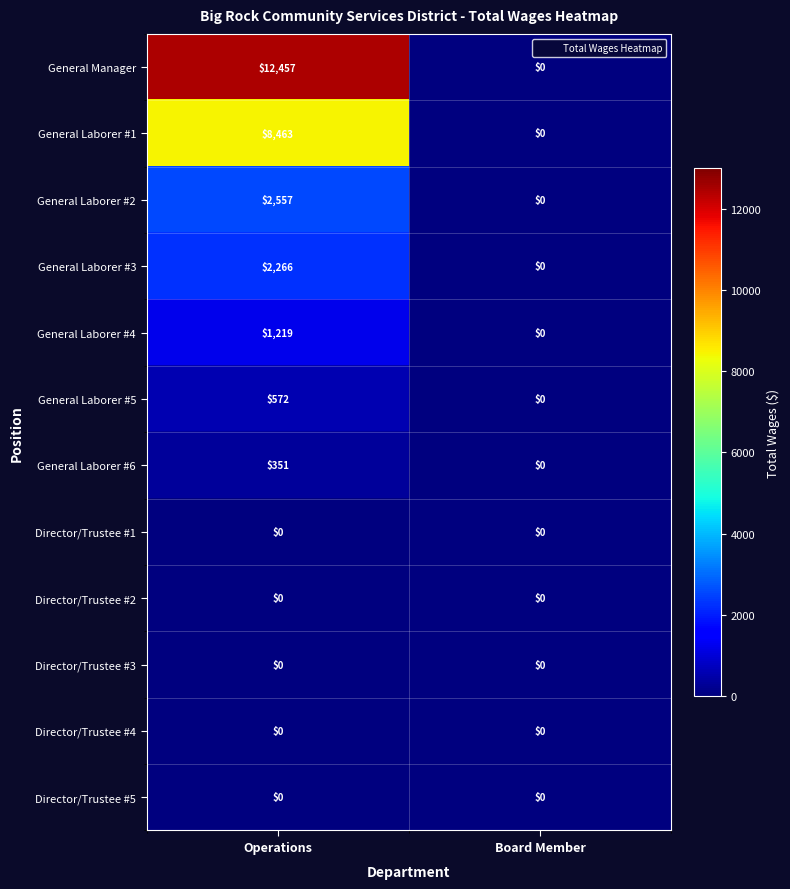

What is the sum of the General Laborer #5 values at Operations and Board Member?

572